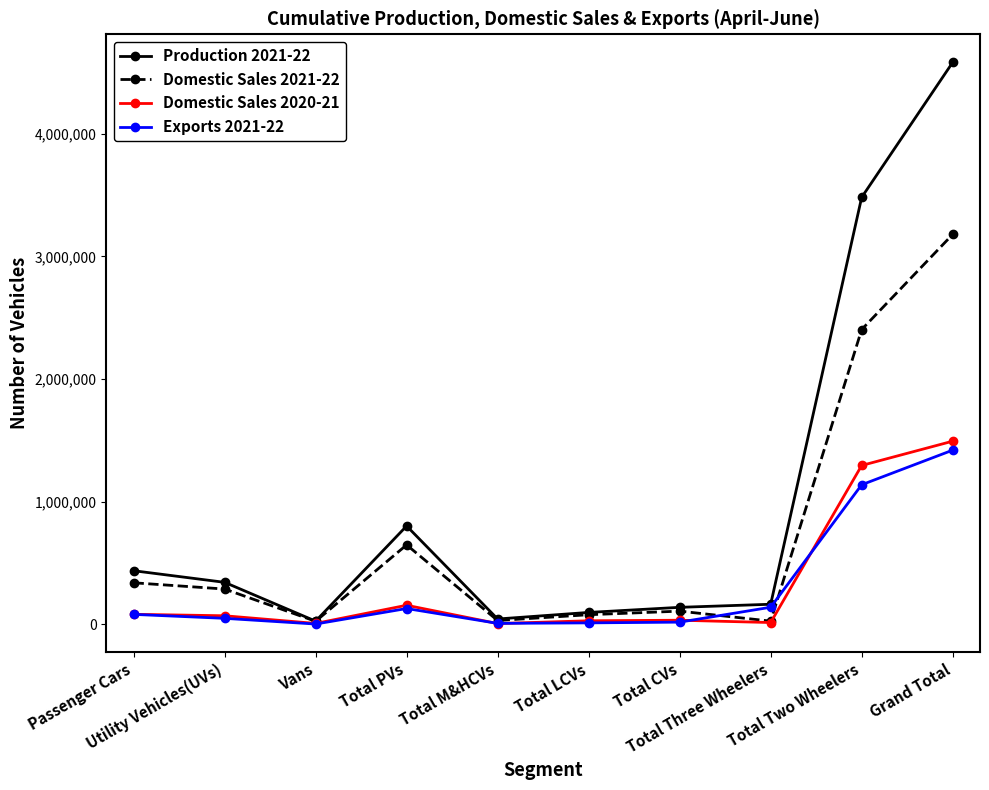

What position from the right is Passenger Cars?

10